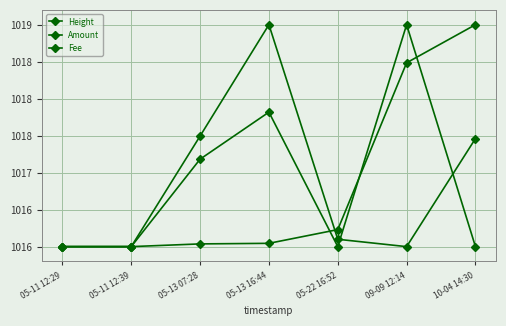

Reading left to right, what are all the values shown in this chart?

Height: 05-11 12:29=1016.0	05-11 12:39=1016.0	05-13 07:28=1016.0	05-13 16:44=1016.0	05-22 16:52=1016.2	09-09 12:14=1018.5	10-04 14:30=1019.0
Amount: 05-11 12:29=1016.0	05-11 12:39=1016.0	05-13 07:28=1017.2	05-13 16:44=1017.8	05-22 16:52=1016.0	09-09 12:14=1019.0	10-04 14:30=1016.0
Fee: 05-11 12:29=1016.0	05-11 12:39=1016.0	05-13 07:28=1017.5	05-13 16:44=1019.0	05-22 16:52=1016.1	09-09 12:14=1016.0	10-04 14:30=1017.5